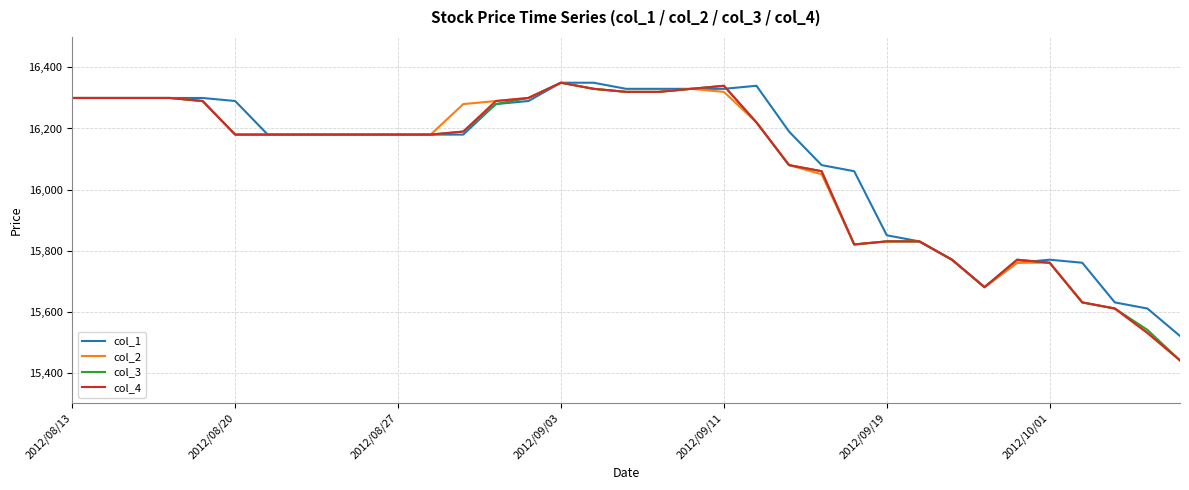

What is the maximum value for col_3?

16350